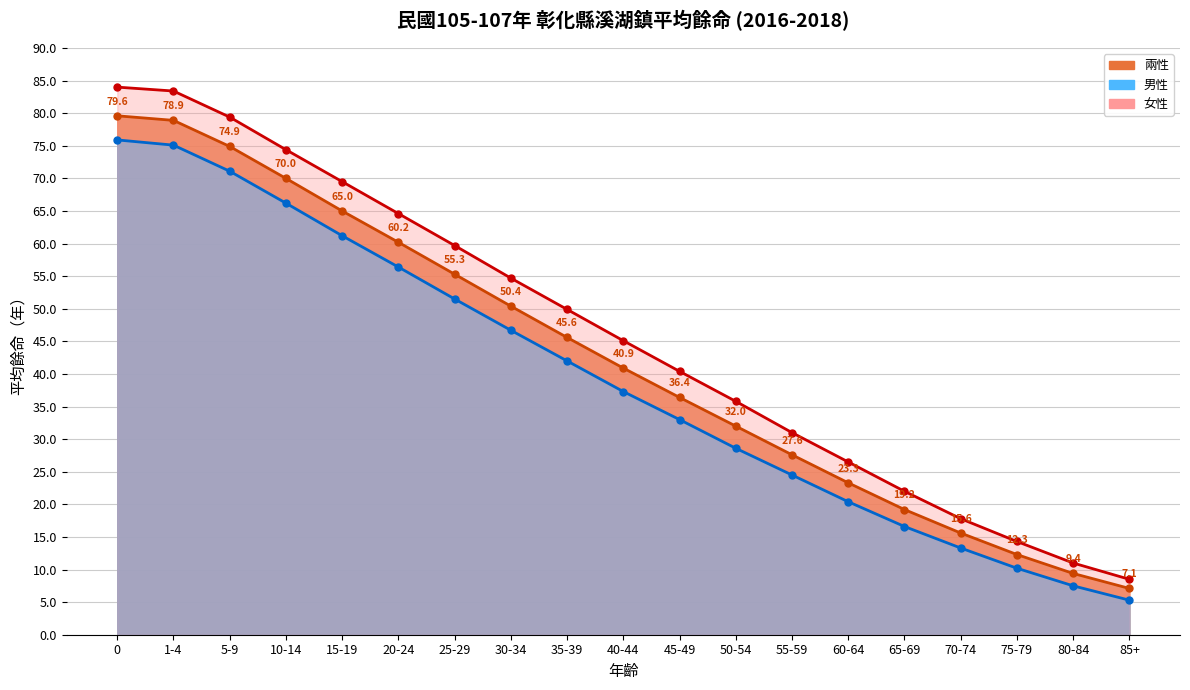

How many lines are shown in the chart?

3